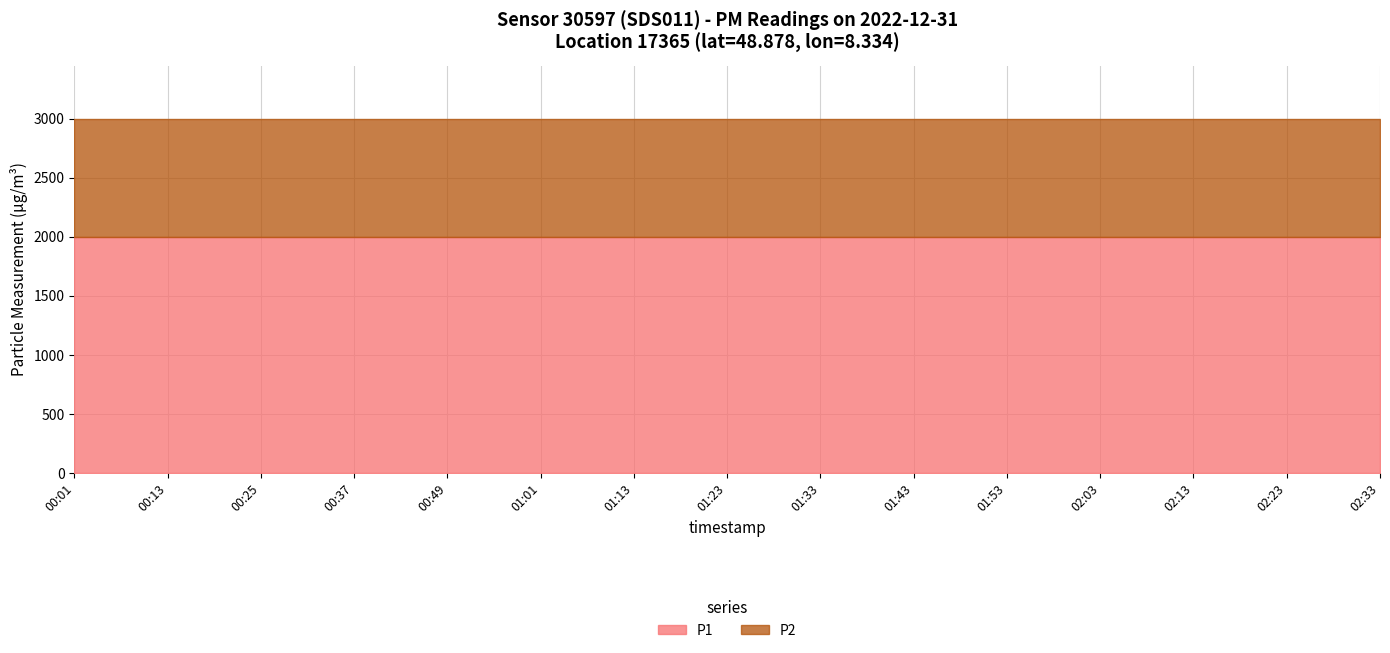

What is the highest value of the P2 series?

999.9